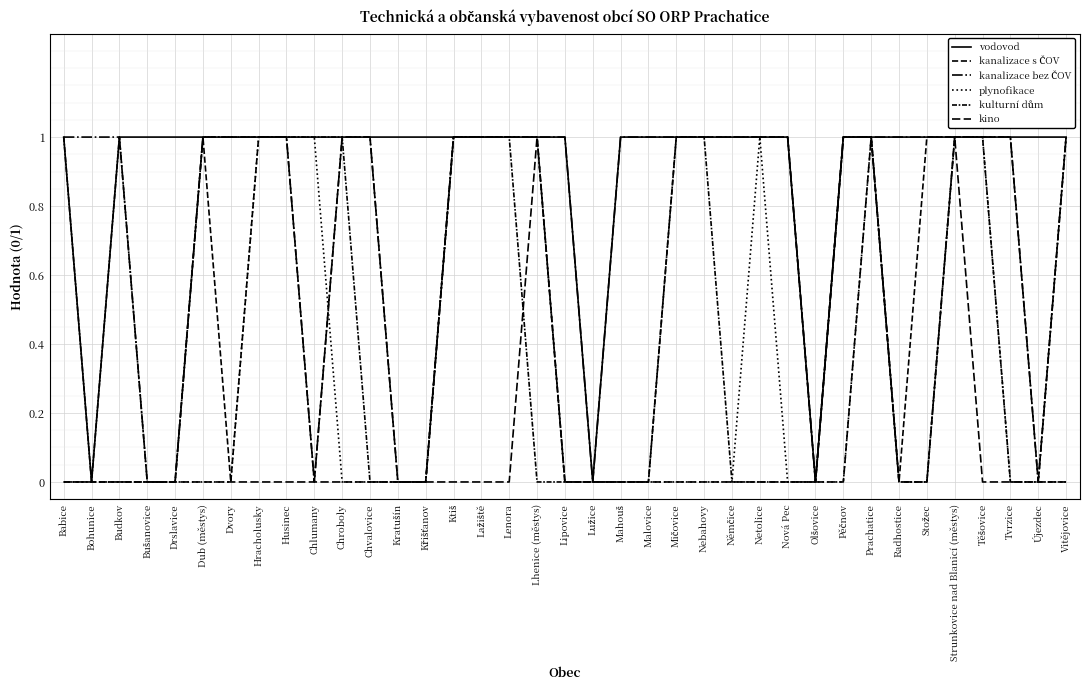

Reading left to right, extract all data points from this chart.

vodovod: Babice=1	Bohunice=0	Budkov=1	Bušanovice=1	Drslavice=1	Dub (městys)=1	Dvory=1	Hracholusky=1	Husinec=1	Chlumany=1	Chroboly=1	Chvalovice=1	Kratušín=1	Křišťanov=1	Ktiš=1	Lažiště=1	Lenora=1	Lhenice (městys)=1	Lipovice=1	Lužice=0	Mahouš=1	Malovice=1	Mičovice=1	Nebahovy=1	Němčice=1	Netolice=1	Nová Pec=1	Olšovice=0	Pěčnov=1	Prachatice=1	Radhostice=1	Stožec=1	Strunkovice nad Blanicí (městys)=1	Těšovice=1	Tvrzice=1	Újezdec=1	Vitějovice=1
kanalizace s ČOV: Babice=0	Bohunice=0	Budkov=0	Bušanovice=0	Drslavice=0	Dub (městys)=1	Dvory=0	Hracholusky=1	Husinec=1	Chlumany=0	Chroboly=1	Chvalovice=1	Kratušín=0	Křišťanov=0	Ktiš=1	Lažiště=1	Lenora=1	Lhenice (městys)=1	Lipovice=0	Lužice=0	Mahouš=0	Malovice=0	Mičovice=1	Nebahovy=1	Němčice=1	Netolice=1	Nová Pec=1	Olšovice=0	Pěčnov=1	Prachatice=1	Radhostice=0	Stožec=1	Strunkovice nad Blanicí (městys)=1	Těšovice=1	Tvrzice=1	Újezdec=0	Vitějovice=1
kanalizace bez ČOV: Babice=1	Bohunice=1	Budkov=1	Bušanovice=0	Drslavice=0	Dub (městys)=1	Dvory=1	Hracholusky=1	Husinec=1	Chlumany=0	Chroboly=1	Chvalovice=1	Kratušín=0	Křišťanov=0	Ktiš=1	Lažiště=1	Lenora=1	Lhenice (městys)=1	Lipovice=1	Lužice=0	Mahouš=1	Malovice=1	Mičovice=1	Nebahovy=1	Němčice=1	Netolice=1	Nová Pec=1	Olšovice=0	Pěčnov=1	Prachatice=1	Radhostice=1	Stožec=1	Strunkovice nad Blanicí (městys)=1	Těšovice=1	Tvrzice=1	Újezdec=0	Vitějovice=1
plynofikace: Babice=0	Bohunice=0	Budkov=0	Bušanovice=0	Drslavice=0	Dub (městys)=0	Dvory=0	Hracholusky=1	Husinec=1	Chlumany=1	Chroboly=0	Chvalovice=0	Kratušín=0	Křišťanov=0	Ktiš=1	Lažiště=1	Lenora=1	Lhenice (městys)=1	Lipovice=0	Lužice=0	Mahouš=0	Malovice=0	Mičovice=0	Nebahovy=0	Němčice=0	Netolice=1	Nová Pec=0	Olšovice=0	Pěčnov=0	Prachatice=1	Radhostice=0	Stožec=0	Strunkovice nad Blanicí (městys)=1	Těšovice=1	Tvrzice=0	Újezdec=0	Vitějovice=1
kulturní dům: Babice=1	Bohunice=0	Budkov=1	Bušanovice=0	Drslavice=0	Dub (městys)=1	Dvory=1	Hracholusky=1	Husinec=1	Chlumany=1	Chroboly=1	Chvalovice=0	Kratušín=0	Křišťanov=0	Ktiš=1	Lažiště=1	Lenora=1	Lhenice (městys)=0	Lipovice=0	Lužice=0	Mahouš=0	Malovice=0	Mičovice=1	Nebahovy=1	Němčice=0	Netolice=0	Nová Pec=0	Olšovice=0	Pěčnov=1	Prachatice=1	Radhostice=0	Stožec=0	Strunkovice nad Blanicí (městys)=1	Těšovice=1	Tvrzice=0	Újezdec=0	Vitějovice=0
kino: Babice=0	Bohunice=0	Budkov=0	Bušanovice=0	Drslavice=0	Dub (městys)=0	Dvory=0	Hracholusky=0	Husinec=0	Chlumany=0	Chroboly=0	Chvalovice=0	Kratušín=0	Křišťanov=0	Ktiš=0	Lažiště=0	Lenora=0	Lhenice (městys)=1	Lipovice=0	Lužice=0	Mahouš=0	Malovice=0	Mičovice=0	Nebahovy=0	Němčice=0	Netolice=0	Nová Pec=0	Olšovice=0	Pěčnov=0	Prachatice=1	Radhostice=0	Stožec=0	Strunkovice nad Blanicí (městys)=1	Těšovice=0	Tvrzice=0	Újezdec=0	Vitějovice=0